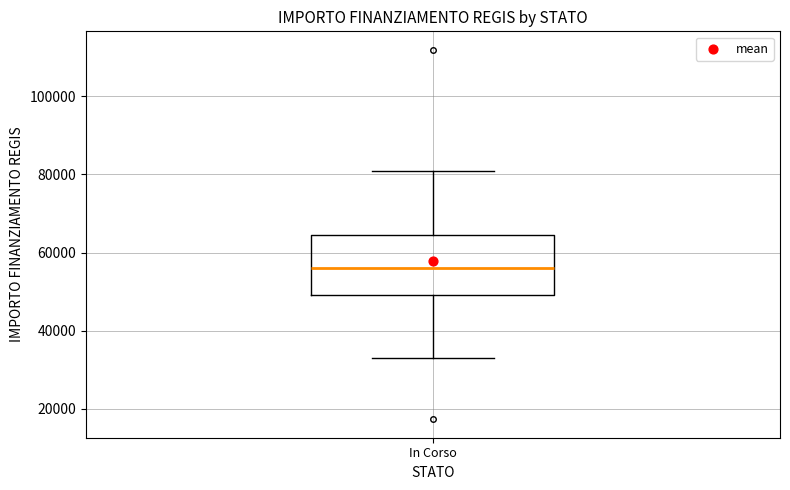

Read this box plot against the y-axis: the position of the median line, the range covered by the box, and the ends of both whiskers. The values are not printed on the chart, so give them approximately, as read against the axis.

median 56000, box 50000 to 64000, whiskers 32000 to 80000